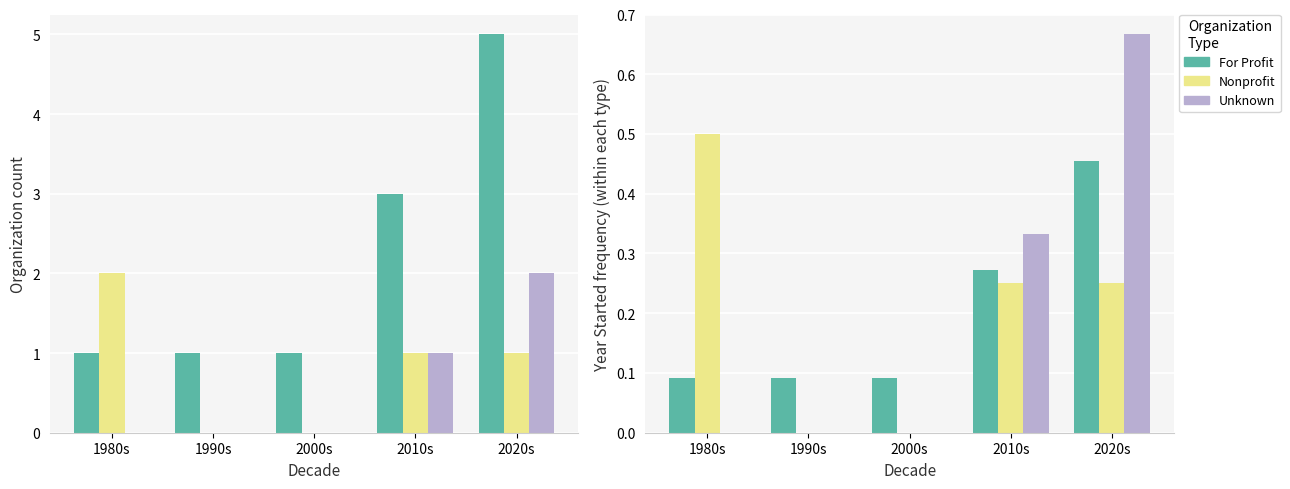

How many groups of bars are there?

5